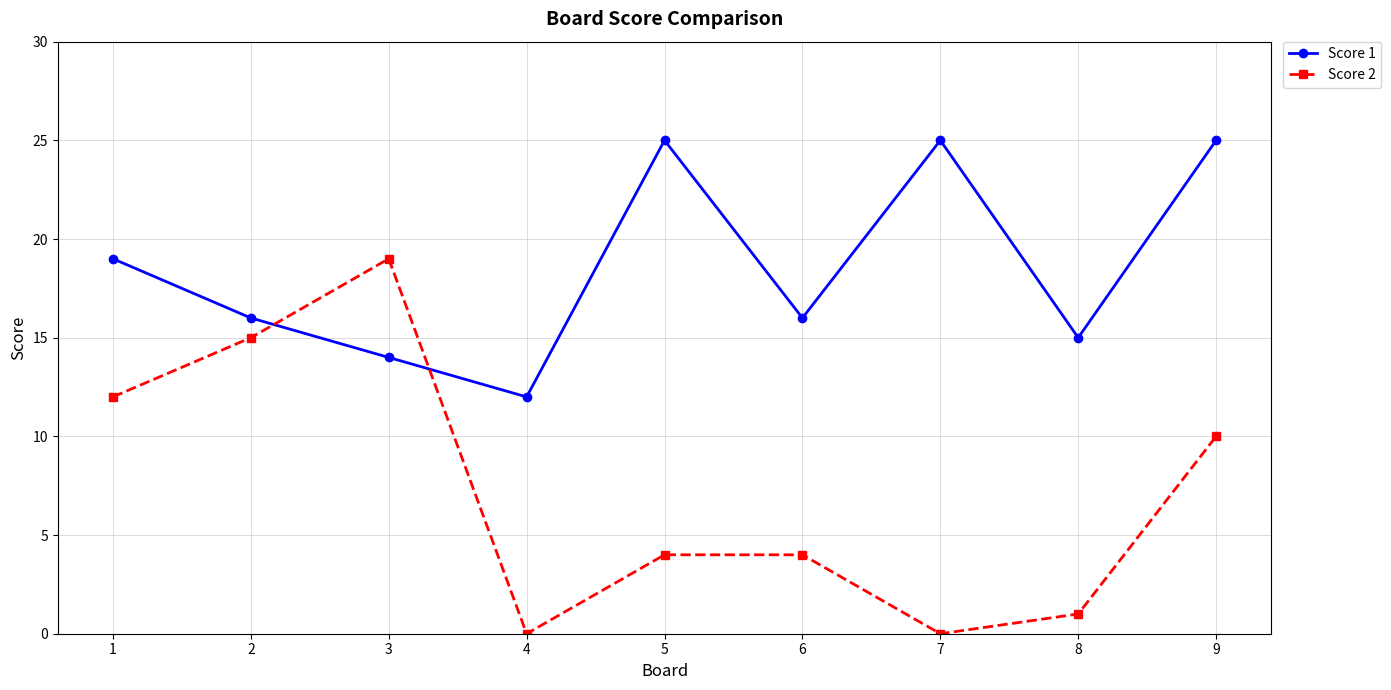

How many times do Score 1 and Score 2 cross each other?

2